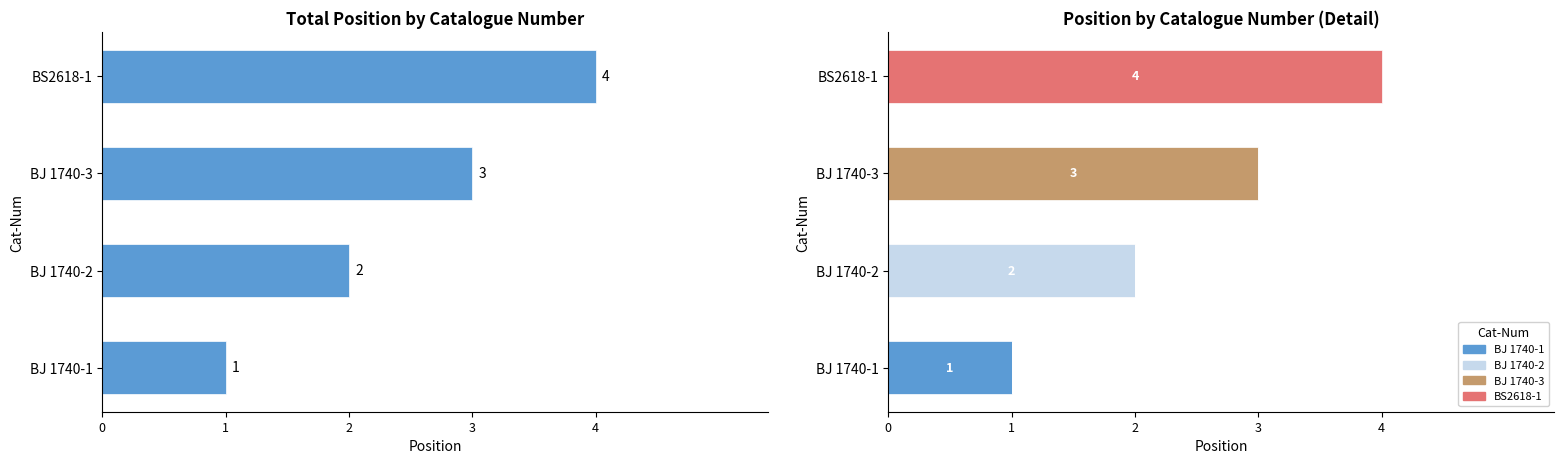

Reading right to left, what are all the values shown in this chart?

position: 4	3	2	1
BJ 1740-1: 0	0	0	1
BJ 1740-2: 0	0	2	0
BJ 1740-3: 0	3	0	0
BS2618-1: 4	0	0	0